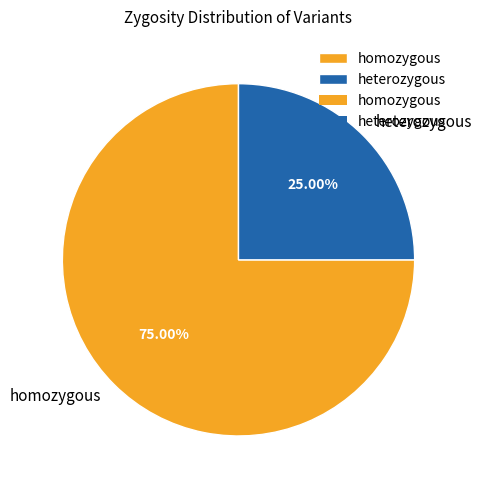

Between homozygous and heterozygous, which is larger?

homozygous